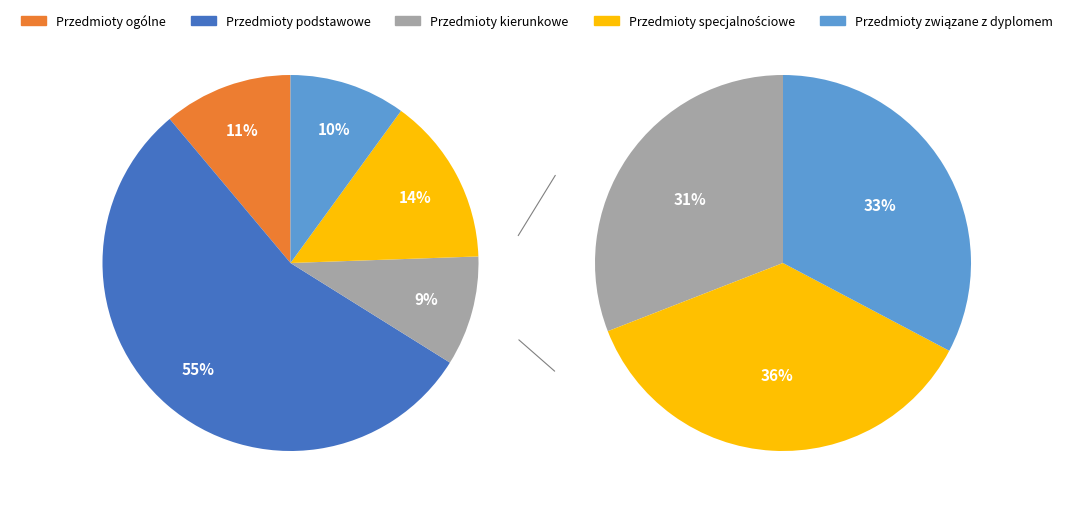

How many slices are in this pie chart?

5